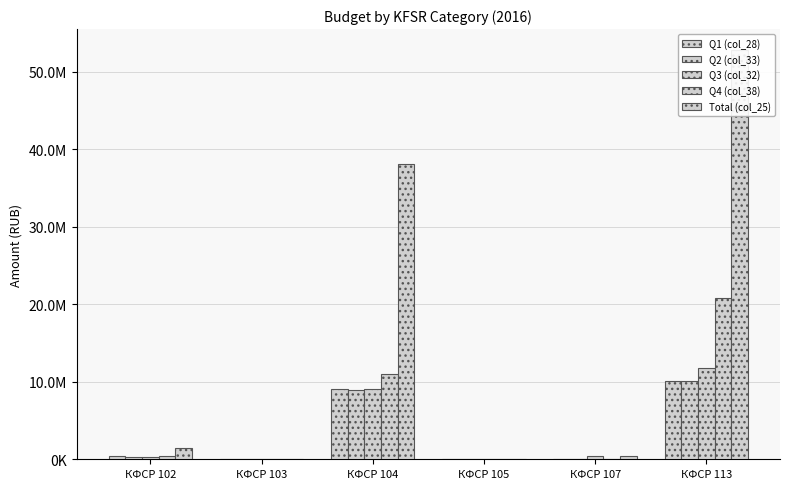

Rank the series by their maximum value, from lowest to highest.

Q1 (col_28), Q2 (col_33), Q3 (col_32), Q4 (col_38), Total (col_25)